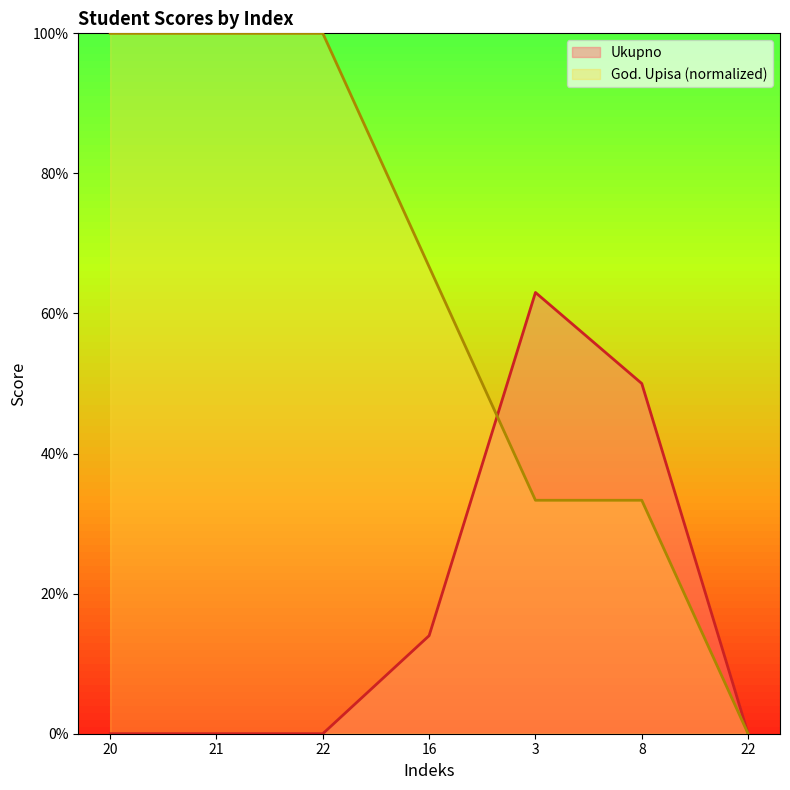

How many lines are shown in the chart?

2